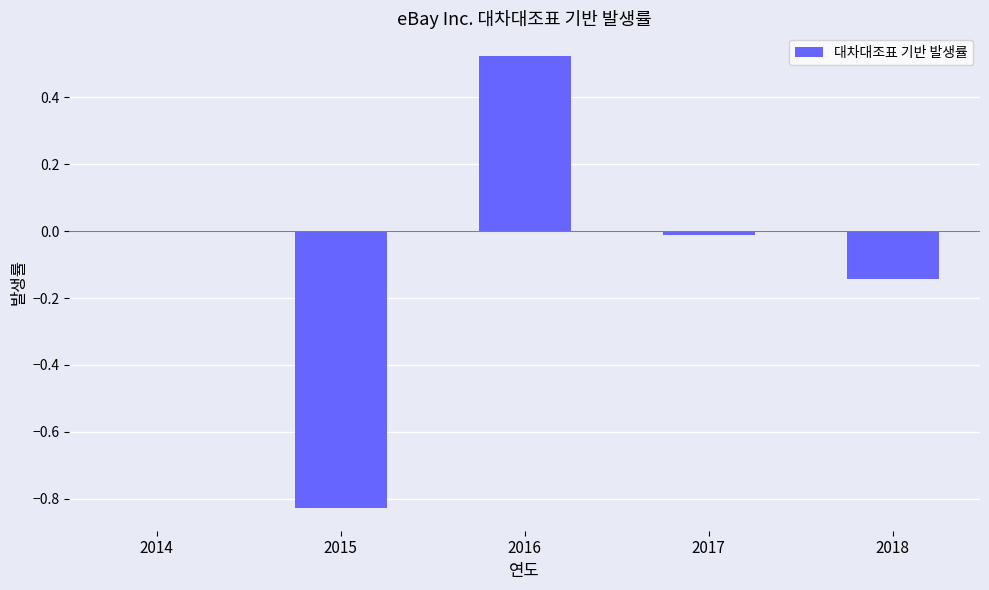

What is the difference between the values at 2017 and 2018?

0.1